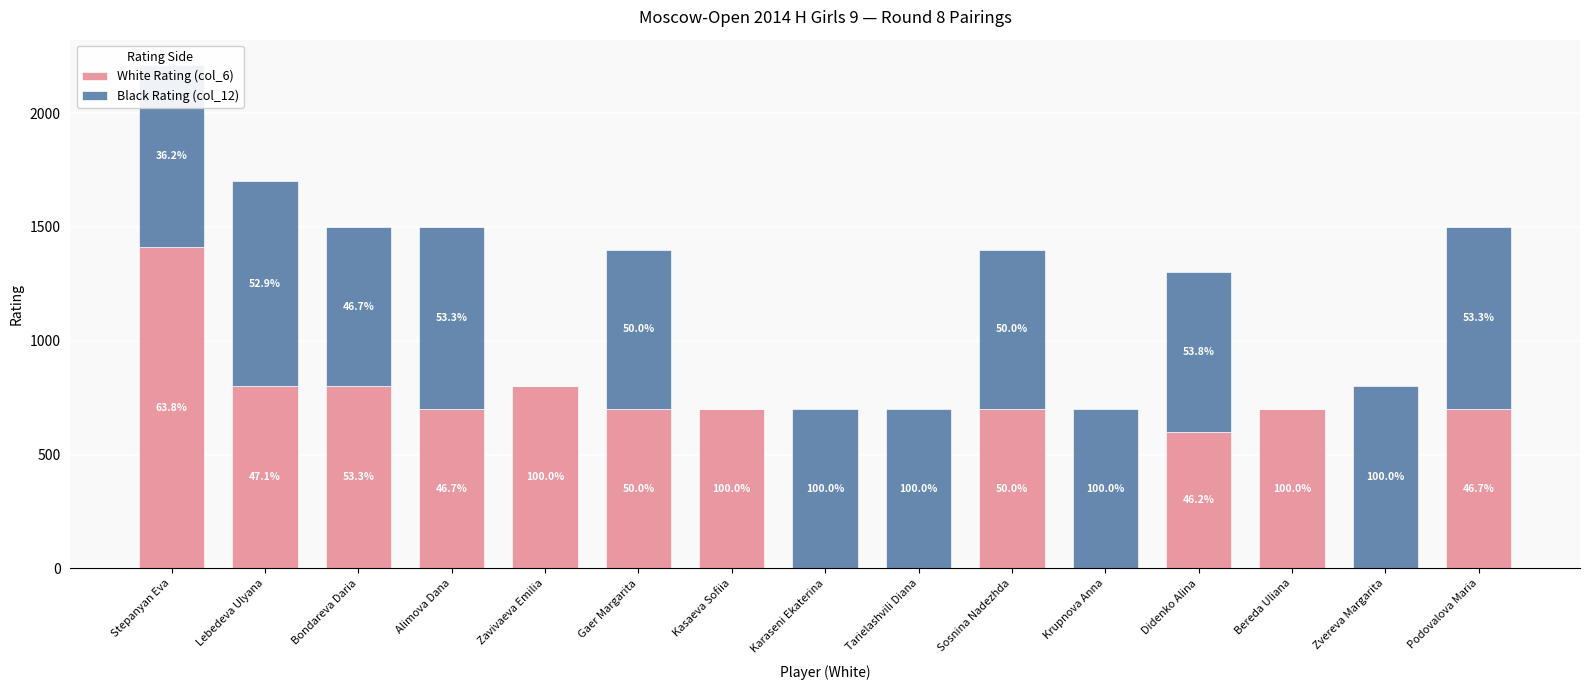

List the labels in order of Black Rating (col_12) value, largest first.

Lebedeva Ulyana, Stepanyan Eva, Alimova Dana, Zvereva Margarita, Podovalova Maria, Bondareva Daria, Gaer Margarita, Karaseni Ekaterina, Tarielashvili Diana, Sosnina Nadezhda, Krupnova Anna, Didenko Alina, Zavivaeva Emilia, Kasaeva Sofiia, Bereda Uliana